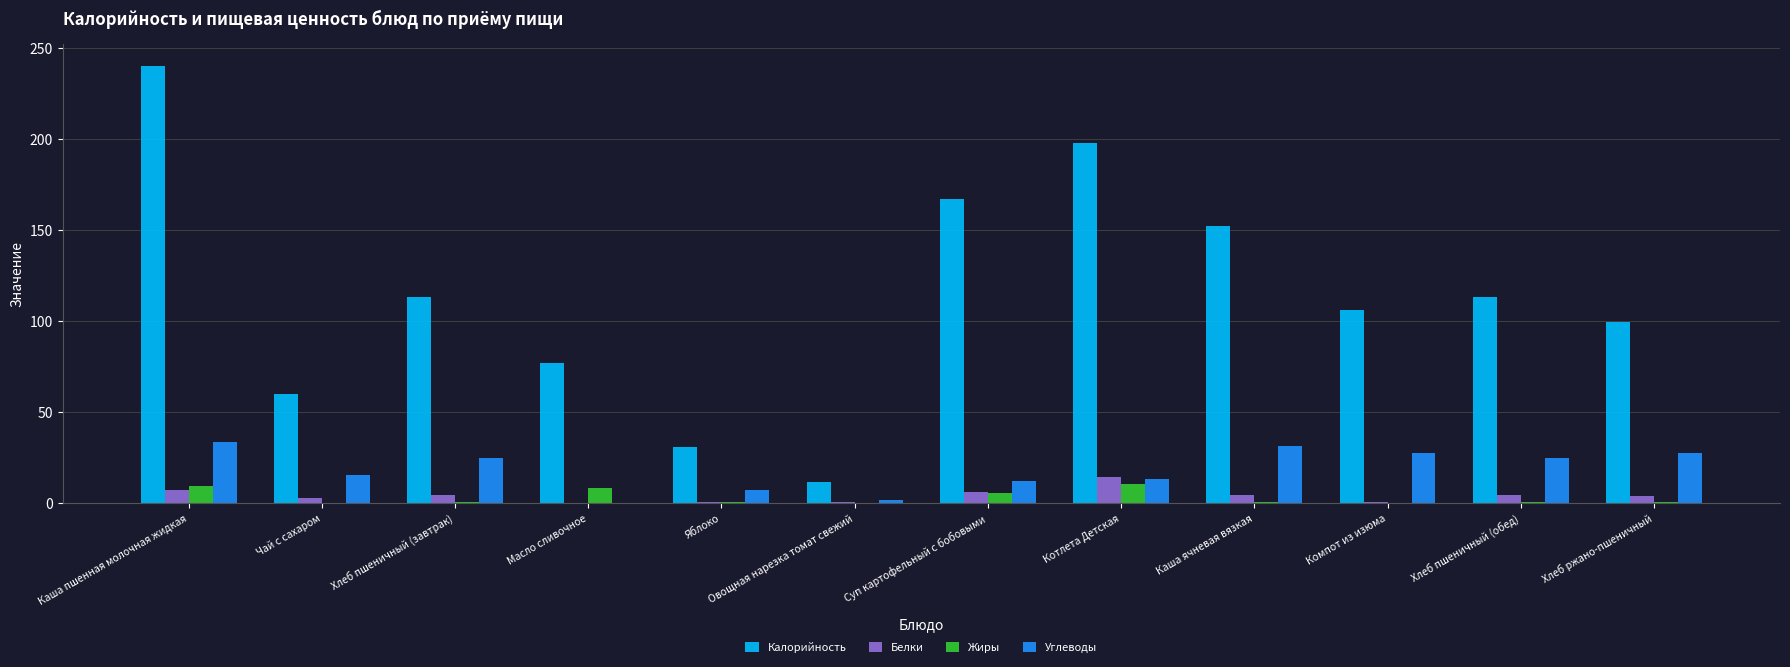

Does the chart contain stacked bars?

No